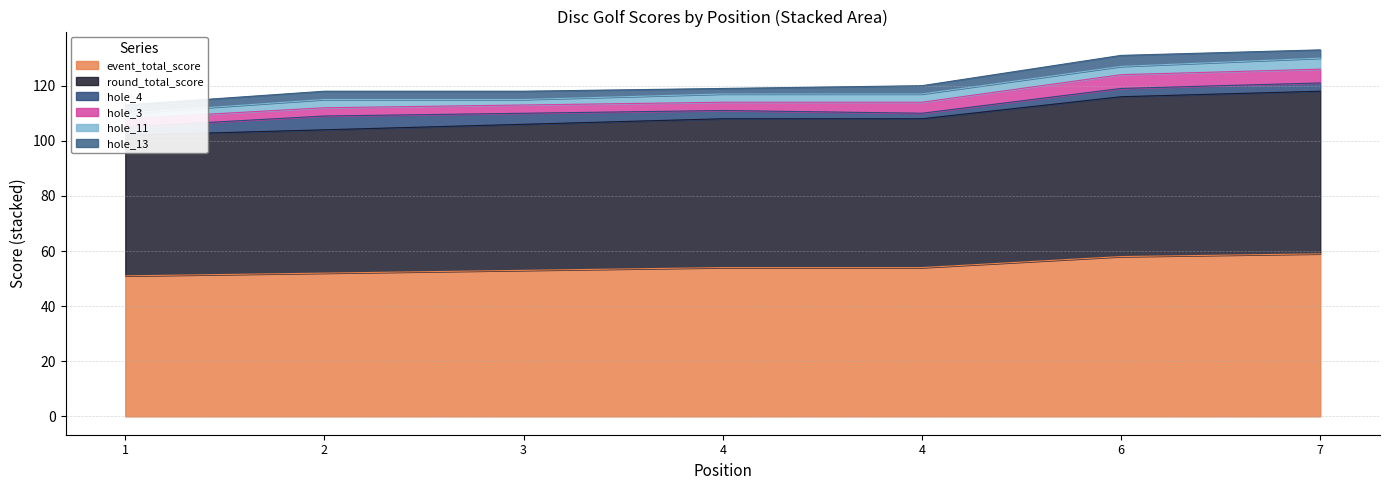

What is the sum of all hole_4 values?

23